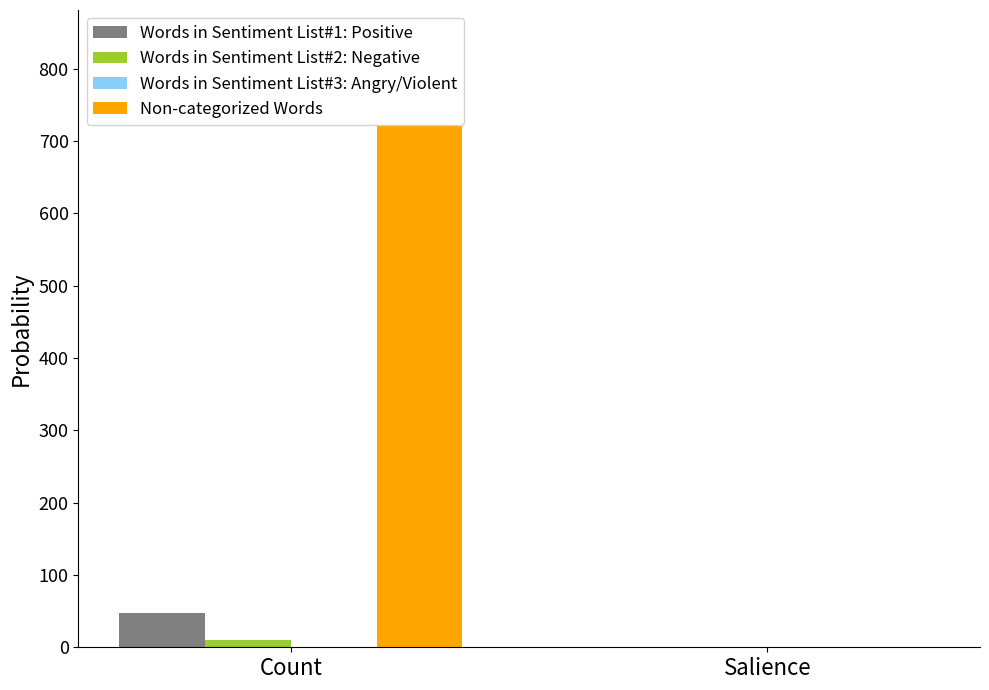

At which category is the sum across all series the highest?

Count